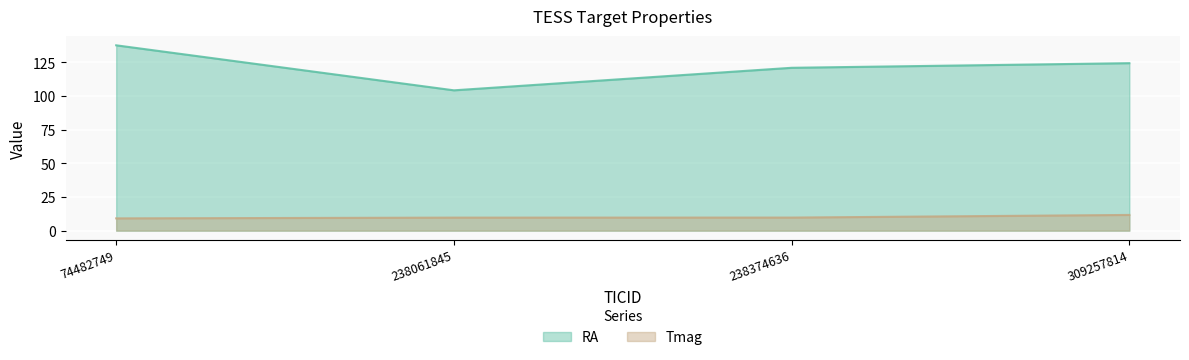

Rank the series at 309257814 from highest to lowest value.

RA, Tmag